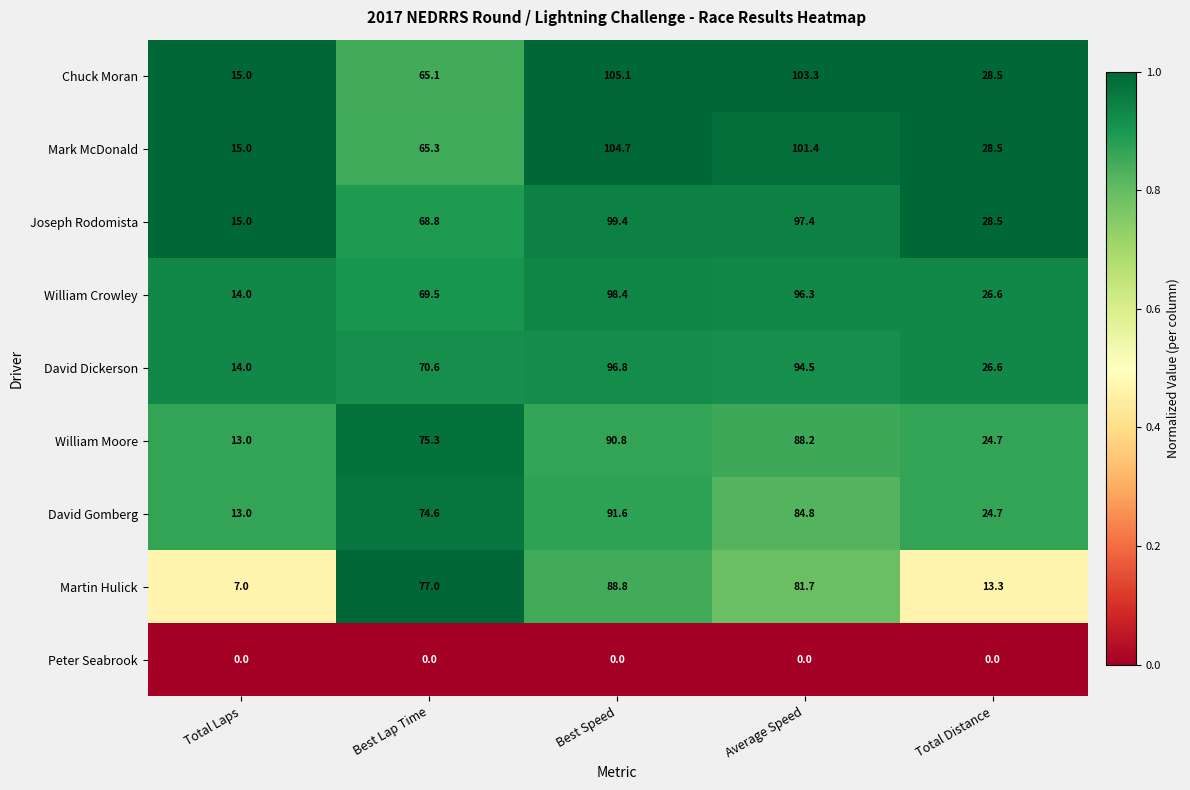

Read the Chuck Moran value at Total Laps.

15.0